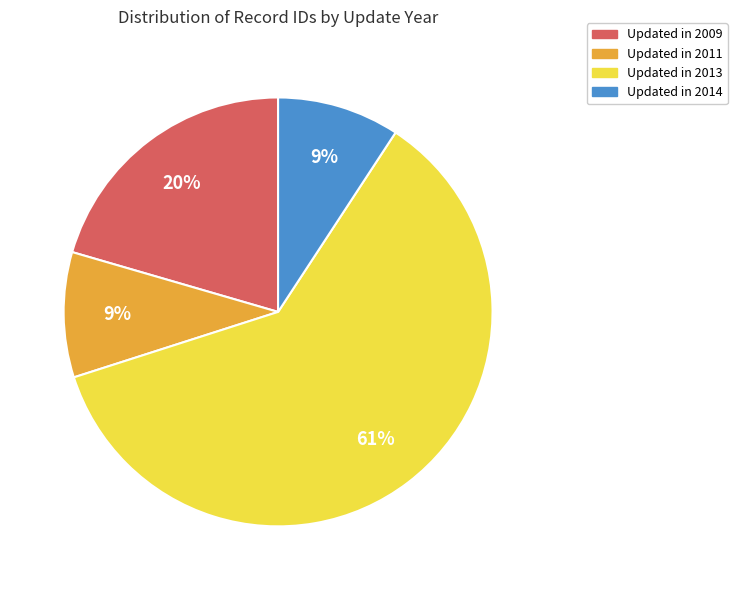

Between Updated in 2009 and Updated in 2011, which is larger?

Updated in 2009